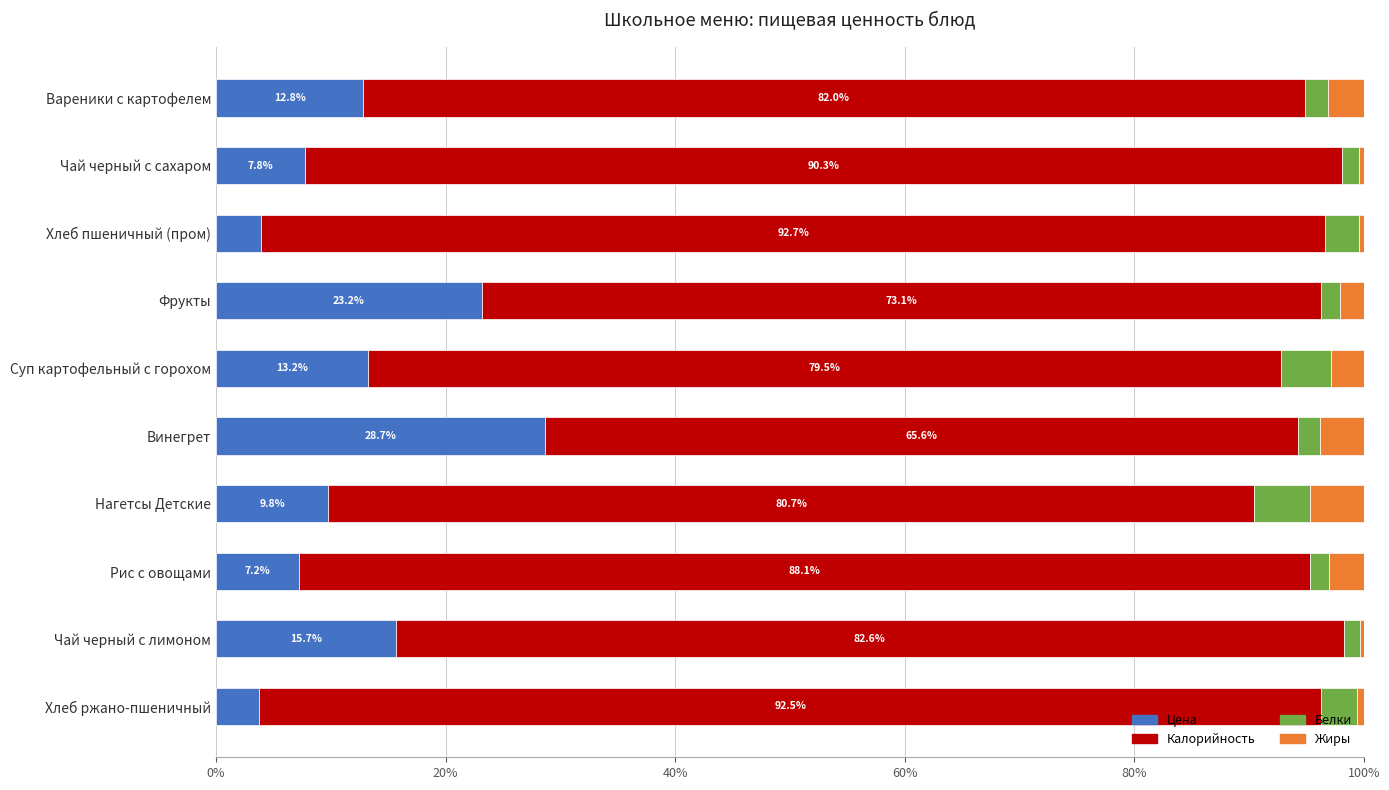

What is the lowest value of the Цена series?

3.8